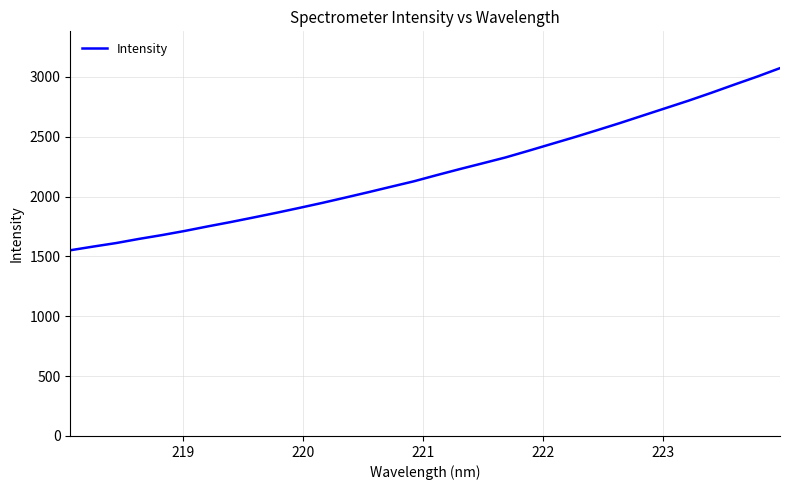

What is the greatest value displayed?

3072.9